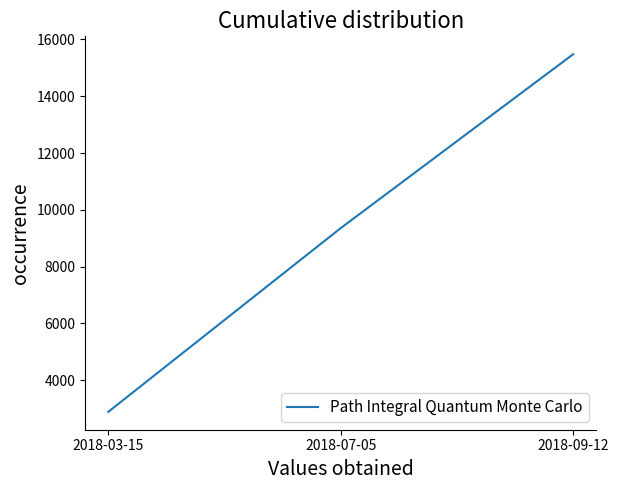

At which label is the value closest to 9183?

2018-07-05